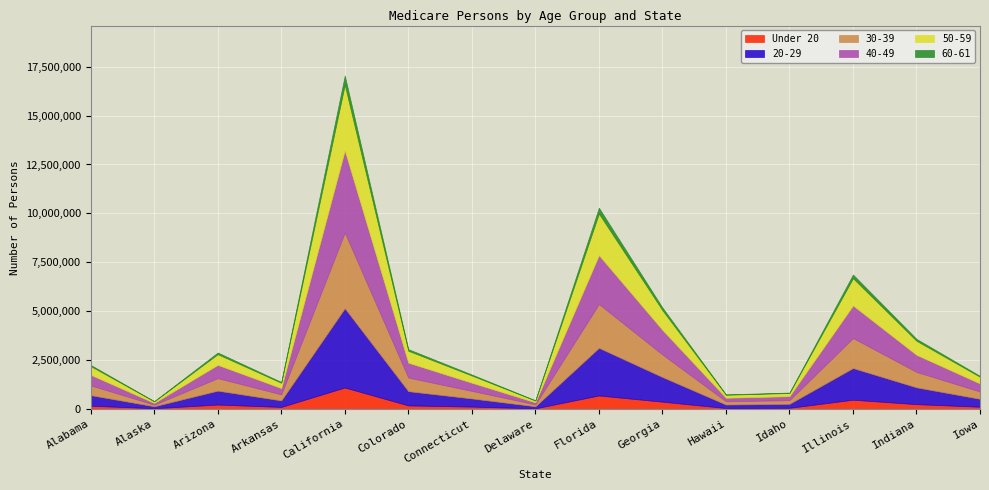

Is the value of 30-39 at Arizona greater than the value of 40-49 at Arkansas?

Yes